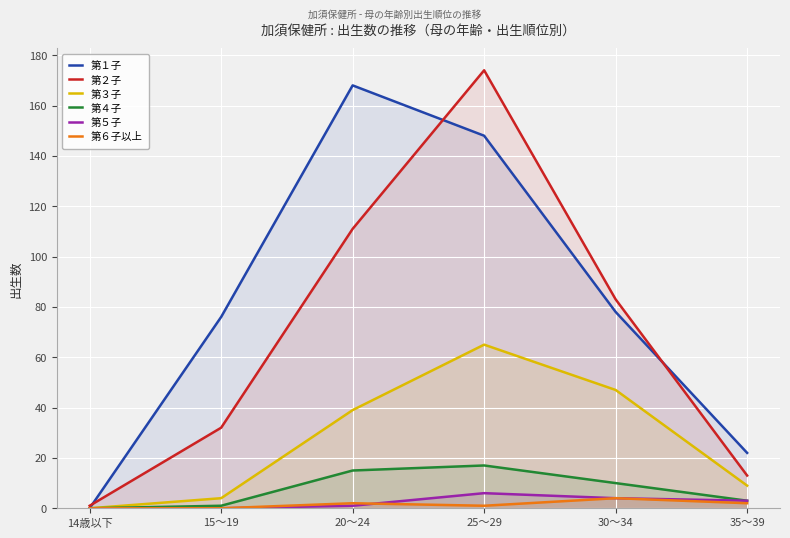

How many lines are shown in the chart?

6